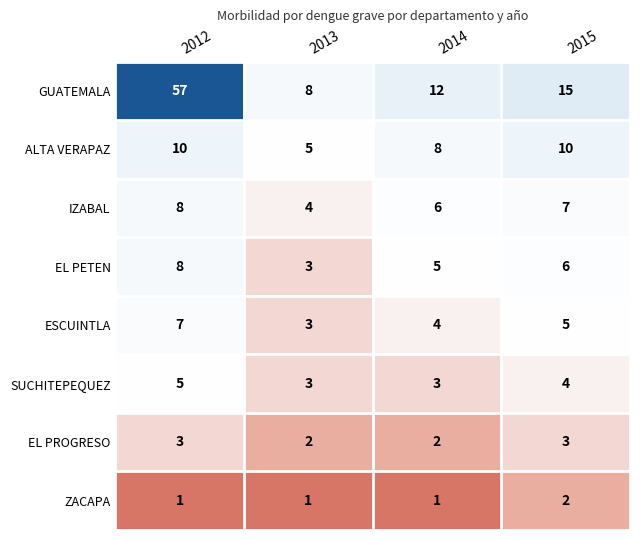

The value of ALTA VERAPAZ at 2012 is 10. True or false?

True